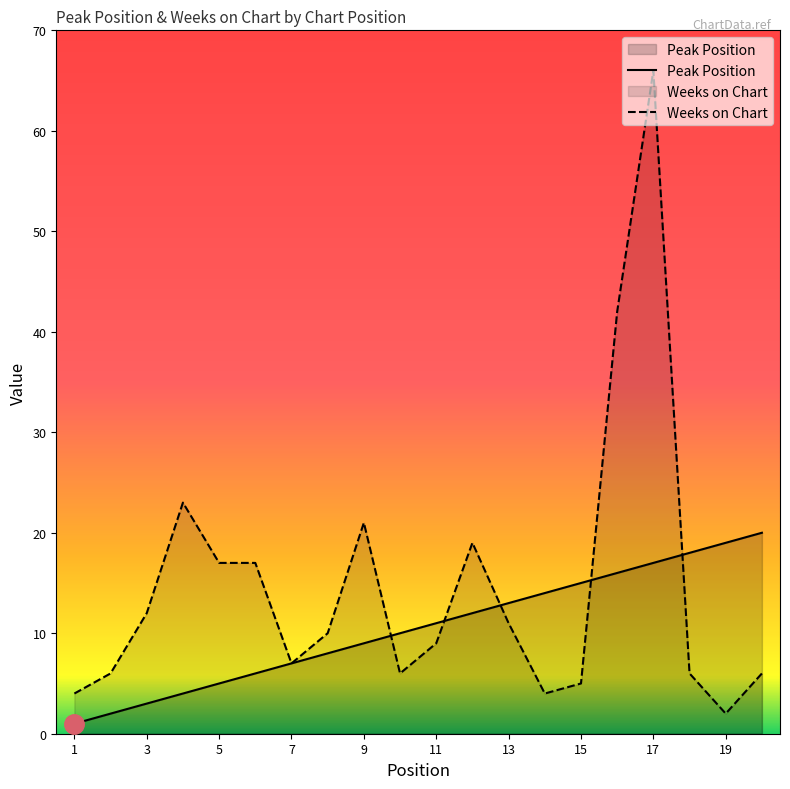

What is the smallest value displayed?

1